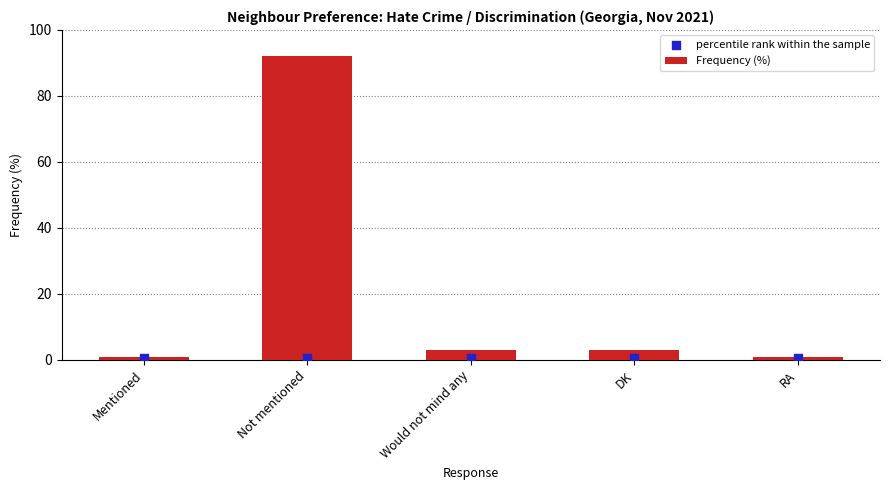

What is the total value across all series at Would not mind any?

3.5